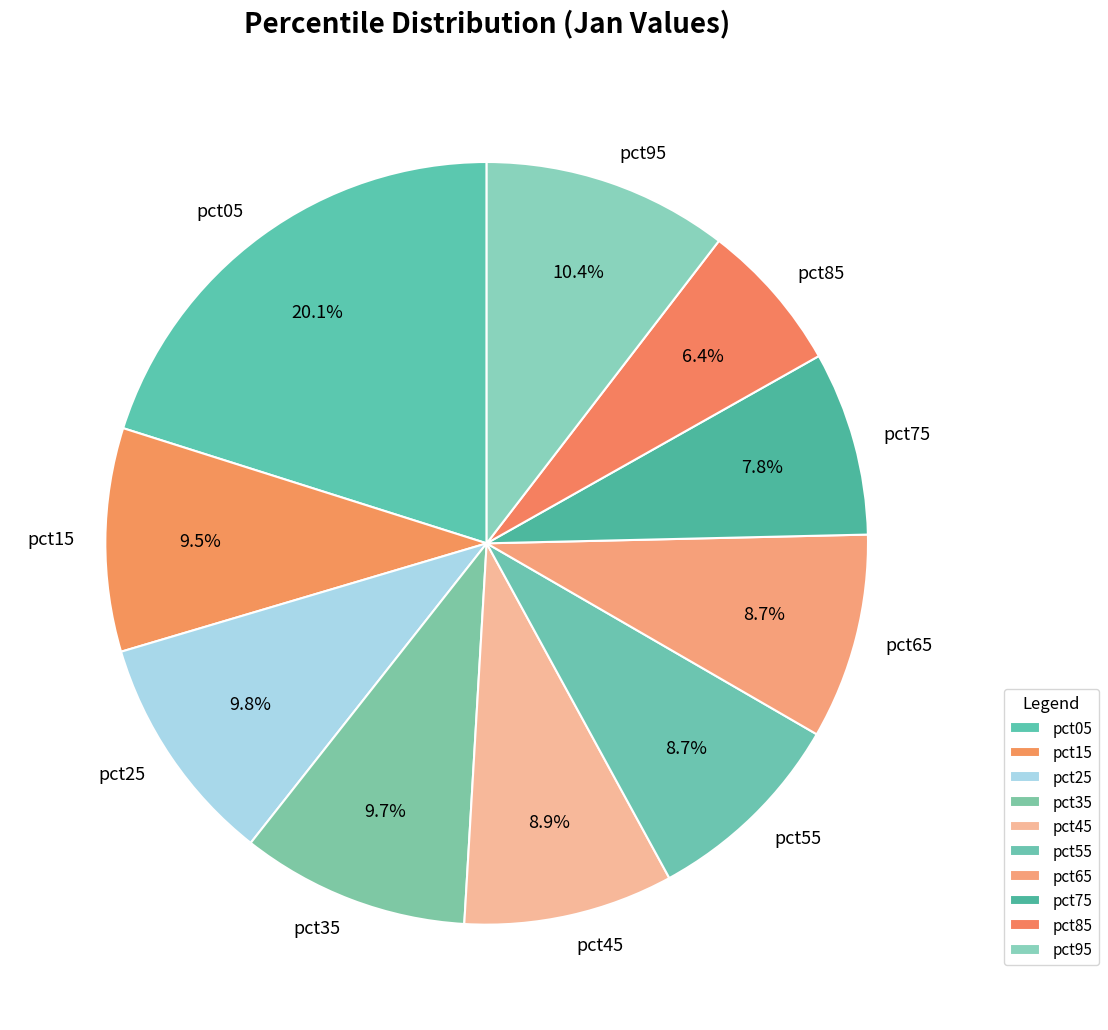

Which category has the biggest portion of the pie?

pct05